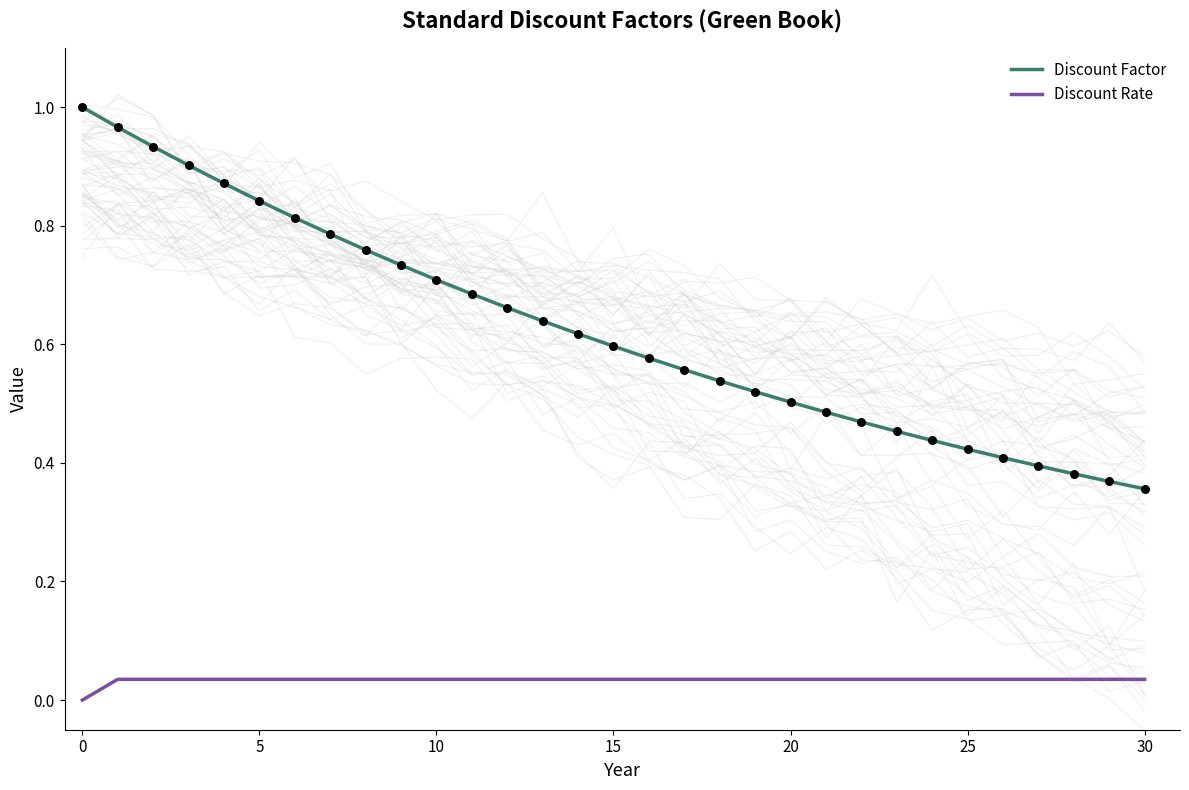

At how many categories does at least one series exceed 0?

31